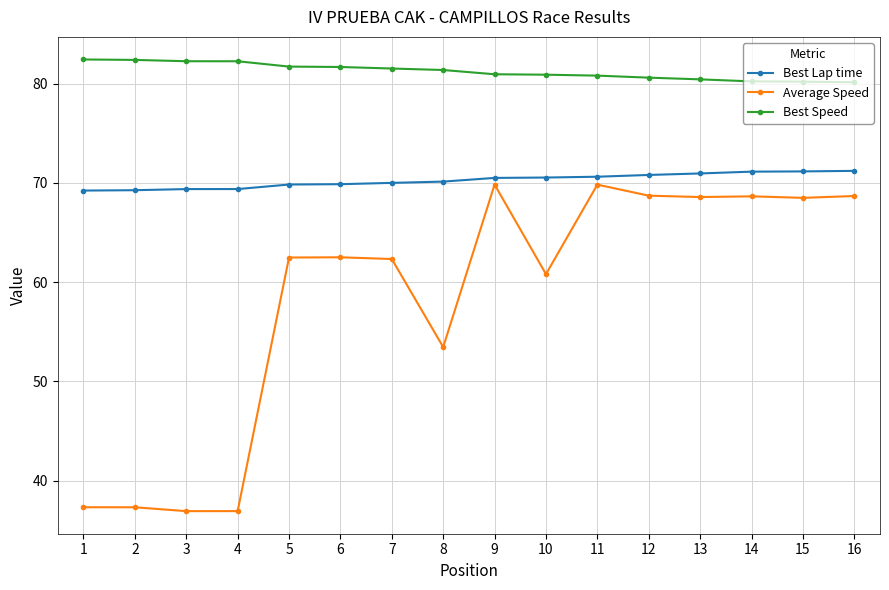

True or false: Average Speed and Best Lap time cross at least once.

False